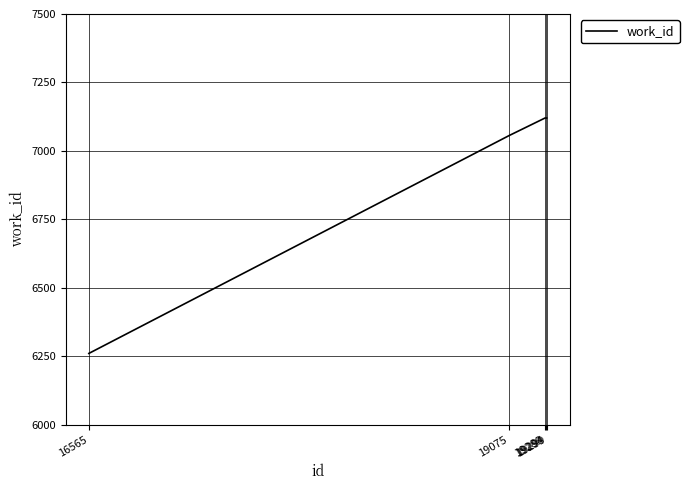

What is the change in value from 16565 to 19289?

+860